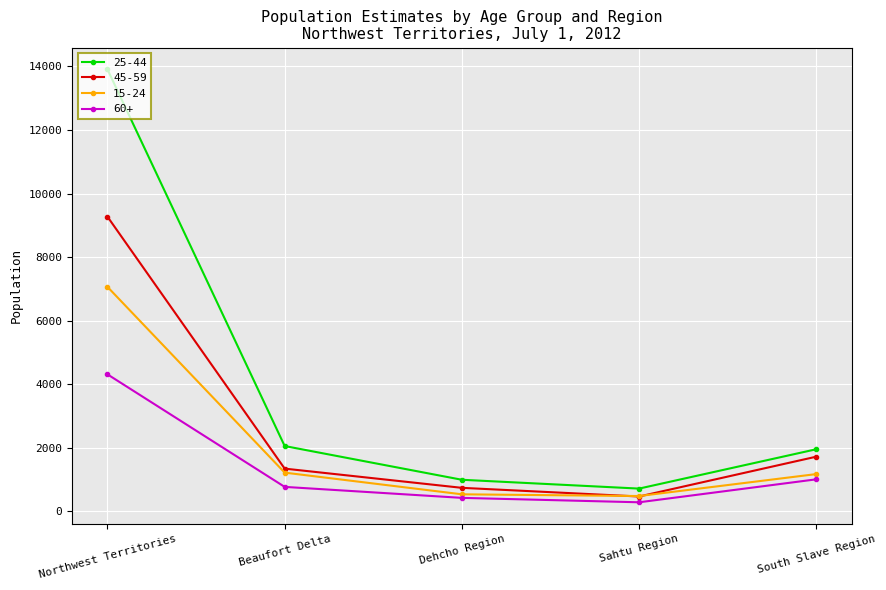

True or false: 25-44 and 15-24 intersect in this chart.

False